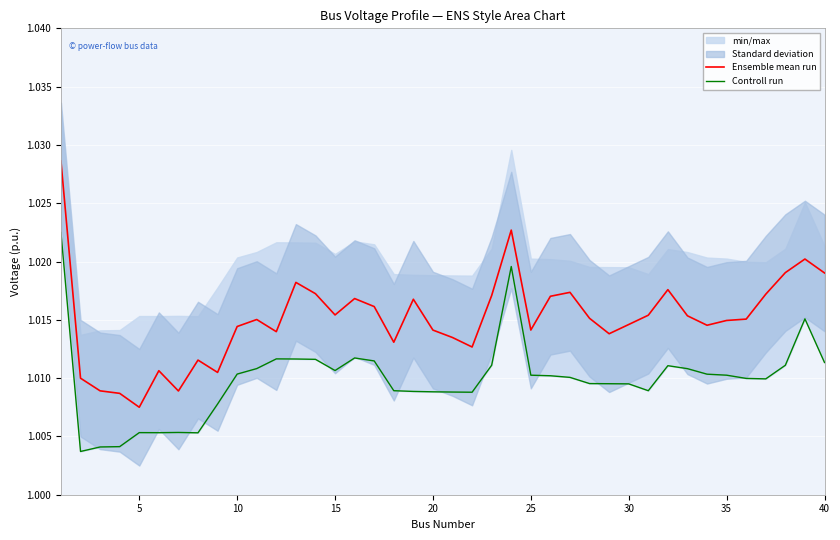

At which label is Ensemble mean run closest to 1?

5